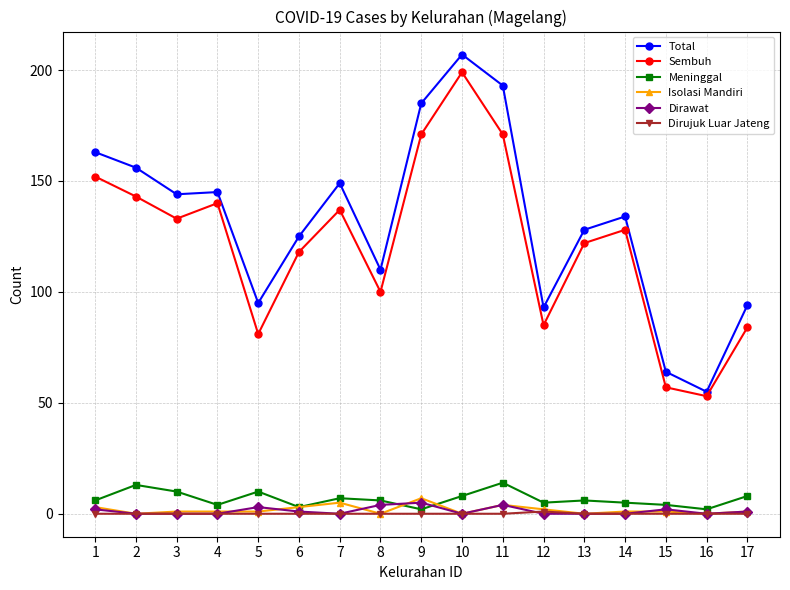

True or false: Sembuh and Total cross at least once.

False